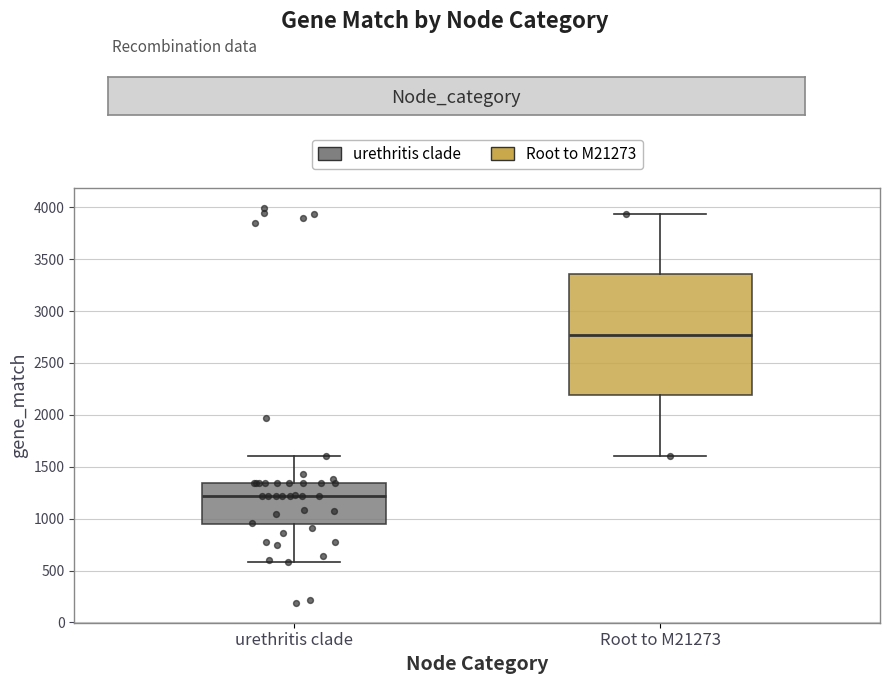

Reading left to right, read every box against the y-axis: the position of its median line, the range the box covers, and the ends of its whiskers. The values are not printed on the chart, so give them approximately, as read against the axis.

urethritis clade: median 1200, box 950 to 1350, whiskers 600 to 1600
Root to M21273: median 2750, box 2200 to 3350, whiskers 1600 to 3950